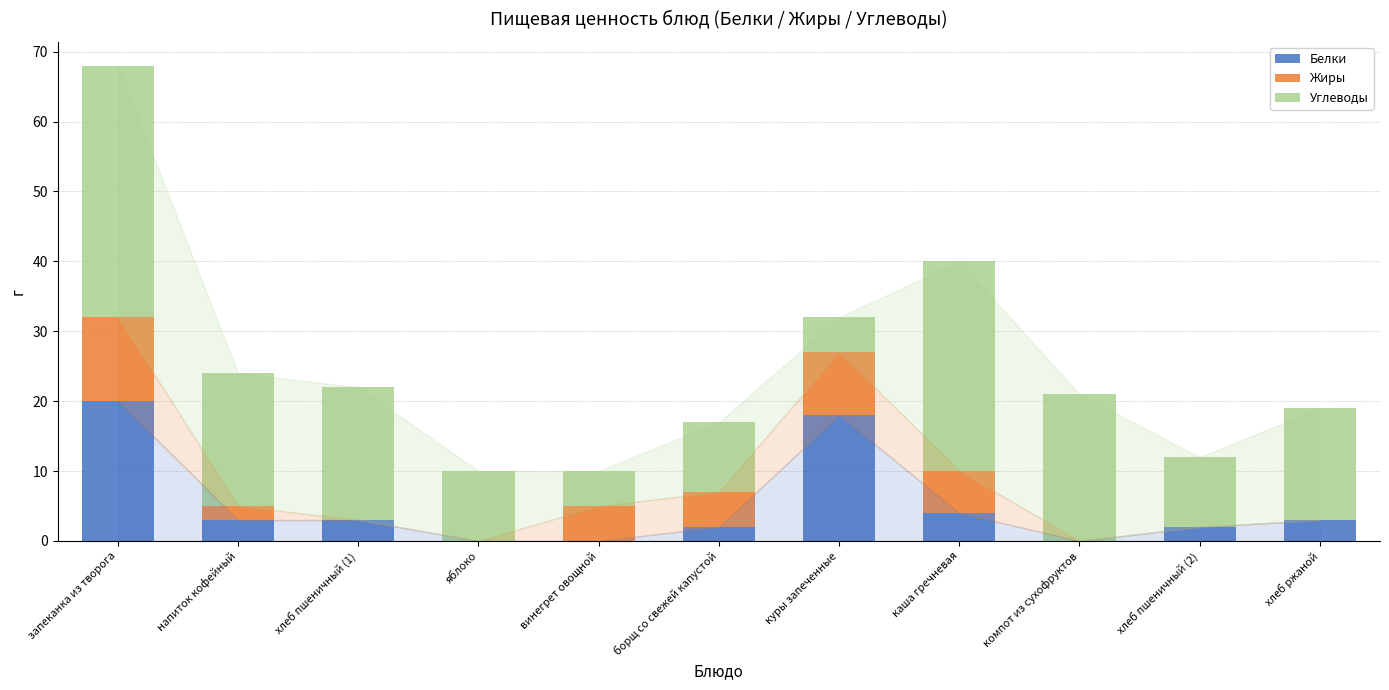

What is the difference between the Белки values at хлеб пшеничный (1) and винегрет овощной?

3